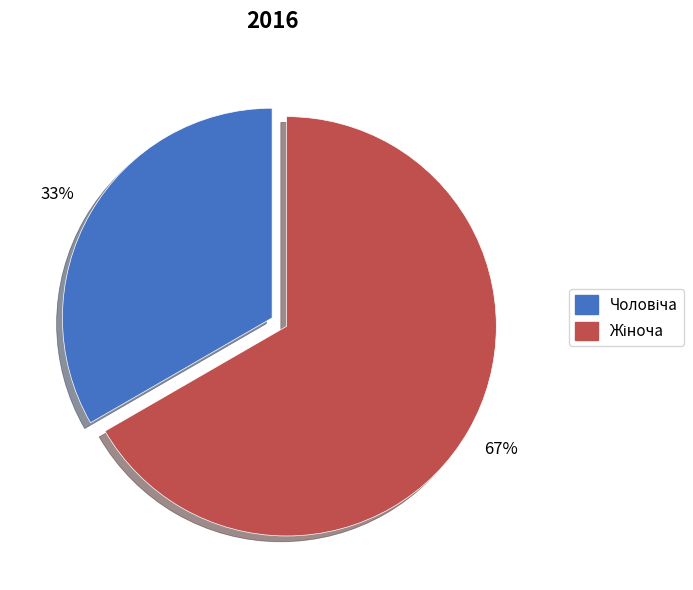

How many segments does this pie chart have?

2